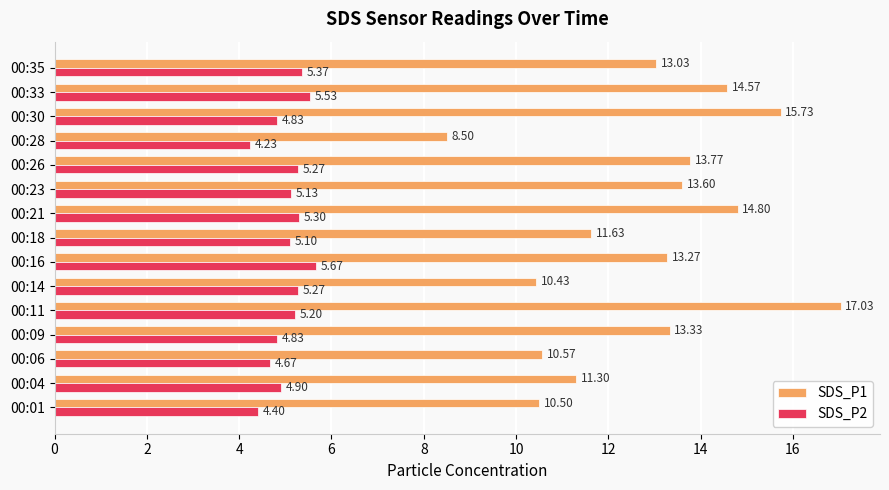

What is the sum of the SDS_P2 values at 00:14 and 00:28?

9.5